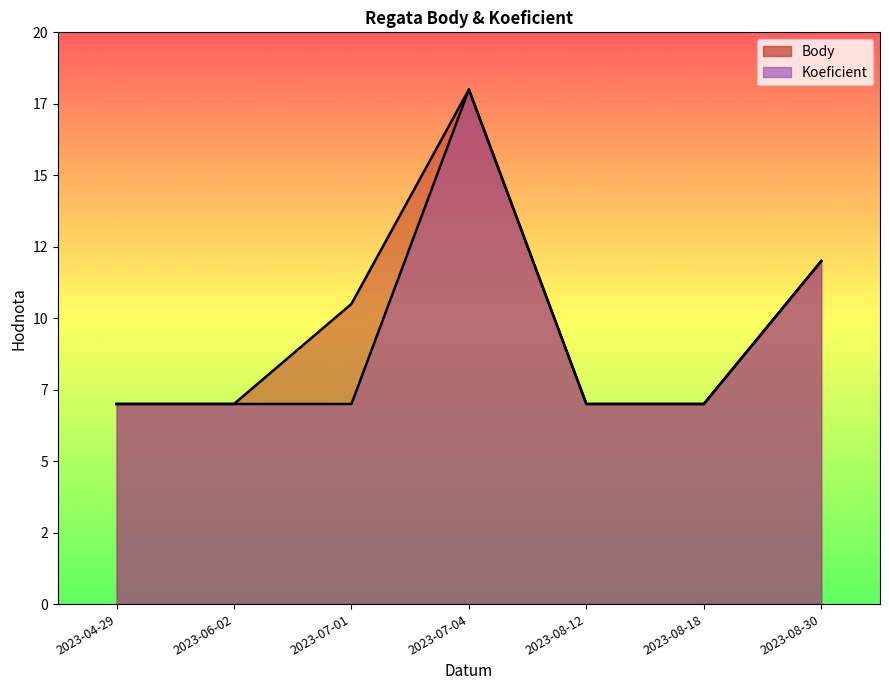

True or false: Body and Koeficient intersect in this chart.

False